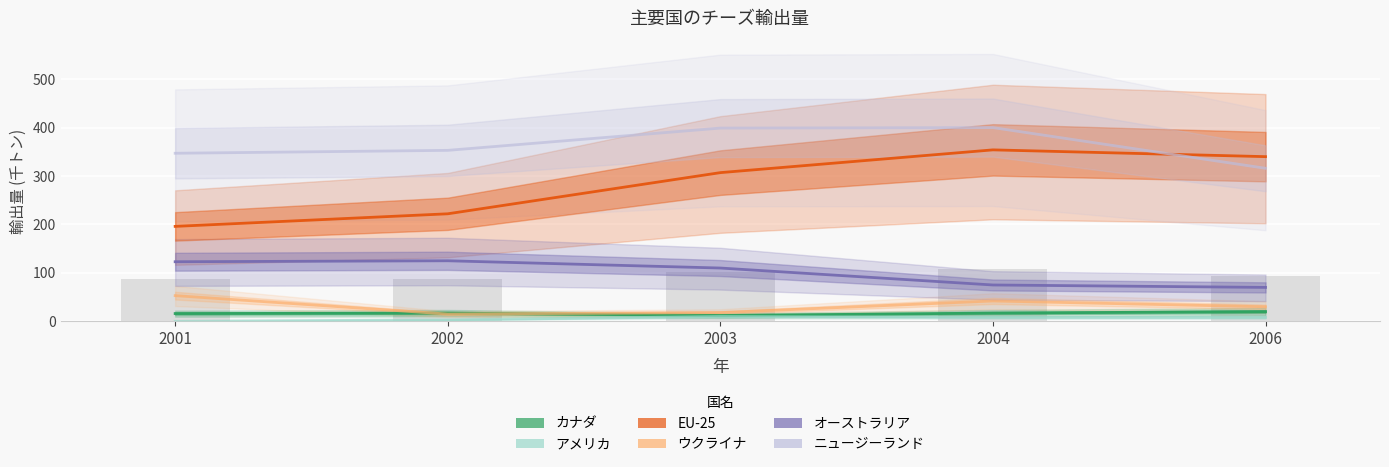

What are all the series names shown in the legend?

カナダ, アメリカ, EU-25, ウクライナ, オーストラリア, ニュージーランド